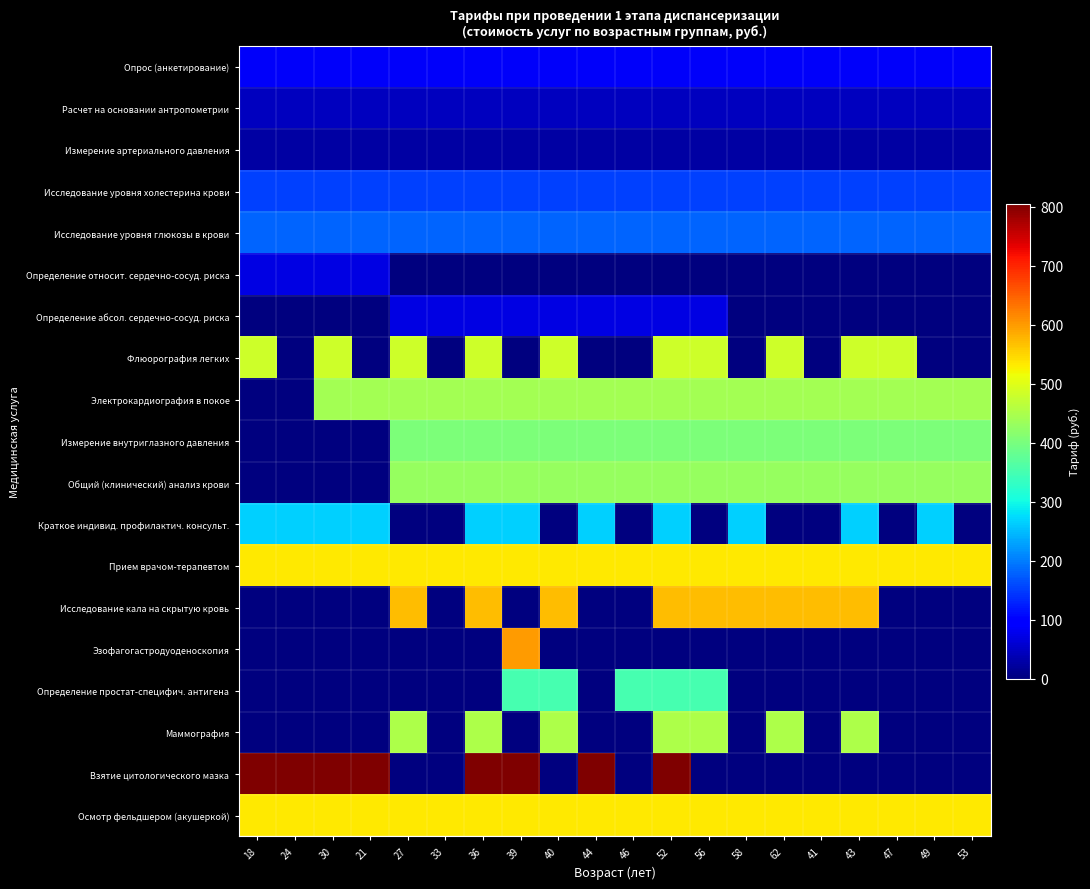

Reading left to right, list all the values displayed in this chart.

Опрос (анкетирование): 18=85.8	24=85.8	30=85.8	21=85.8	27=85.8	33=85.8	36=85.8	39=85.8	40=85.8	44=85.8	46=85.8	52=85.8	56=85.8	58=85.8	62=85.8	41=85.8	43=85.8	47=85.8	49=85.8	53=85.8
Расчет на основании антропометрии: 18=44.2	24=44.2	30=44.2	21=44.2	27=44.2	33=44.2	36=44.2	39=44.2	40=44.2	44=44.2	46=44.2	52=44.2	56=44.2	58=44.2	62=44.2	41=44.2	43=44.2	47=44.2	49=44.2	53=44.2
Измерение артериального давления: 18=26.6	24=26.6	30=26.6	21=26.6	27=26.6	33=26.6	36=26.6	39=26.6	40=26.6	44=26.6	46=26.6	52=26.6	56=26.6	58=26.6	62=26.6	41=26.6	43=26.6	47=26.6	49=26.6	53=26.6
Исследование уровня холестерина крови: 18=152.6	24=152.6	30=152.6	21=152.6	27=152.6	33=152.6	36=152.6	39=152.6	40=152.6	44=152.6	46=152.6	52=152.6	56=152.6	58=152.6	62=152.6	41=152.6	43=152.6	47=152.6	49=152.6	53=152.6
Исследование уровня глюкозы в крови: 18=179.5	24=179.5	30=179.5	21=179.5	27=179.5	33=179.5	36=179.5	39=179.5	40=179.5	44=179.5	46=179.5	52=179.5	56=179.5	58=179.5	62=179.5	41=179.5	43=179.5	47=179.5	49=179.5	53=179.5
Определение относит. сердечно-сосуд. риска: 18=69.7	24=69.7	30=69.7	21=69.7	27=0.0	33=0.0	36=0.0	39=0.0	40=0.0	44=0.0	46=0.0	52=0.0	56=0.0	58=0.0	62=0.0	41=0.0	43=0.0	47=0.0	49=0.0	53=0.0
Определение абсол. сердечно-сосуд. риска: 18=0.0	24=0.0	30=0.0	21=0.0	27=69.7	33=69.7	36=69.7	39=69.7	40=69.7	44=69.7	46=69.7	52=69.7	56=69.7	58=0.0	62=0.0	41=0.0	43=0.0	47=0.0	49=0.0	53=0.0
Флюорография легких: 18=482.8	24=0.0	30=482.8	21=0.0	27=482.8	33=0.0	36=482.8	39=0.0	40=482.8	44=0.0	46=0.0	52=482.8	56=482.8	58=0.0	62=482.8	41=0.0	43=482.8	47=482.8	49=0.0	53=0.0
Электрокардиография в покое: 18=0.0	24=0.0	30=443.3	21=443.3	27=443.3	33=443.3	36=443.3	39=443.3	40=443.3	44=443.3	46=443.3	52=443.3	56=443.3	58=443.3	62=443.3	41=443.3	43=443.3	47=443.3	49=443.3	53=443.3
Измерение внутриглазного давления: 18=0.0	24=0.0	30=0.0	21=0.0	27=403.8	33=403.8	36=403.8	39=403.8	40=403.8	44=403.8	46=403.8	52=403.8	56=403.8	58=403.8	62=403.8	41=403.8	43=403.8	47=403.8	49=403.8	53=403.8
Общий (клинический) анализ крови: 18=0.0	24=0.0	30=0.0	21=0.0	27=430.8	33=430.8	36=430.8	39=430.8	40=430.8	44=430.8	46=430.8	52=430.8	56=430.8	58=430.8	62=430.8	41=430.8	43=430.8	47=430.8	49=430.8	53=430.8
Краткое индивид. профилактич. консульт.: 18=267.0	24=267.0	30=267.0	21=267.0	27=0.0	33=0.0	36=267.0	39=267.0	40=0.0	44=267.0	46=0.0	52=267.0	56=0.0	58=267.0	62=0.0	41=0.0	43=267.0	47=0.0	49=267.0	53=0.0
Прием врачом-терапевтом: 18=534.0	24=534.0	30=534.0	21=534.0	27=534.0	33=534.0	36=534.0	39=534.0	40=534.0	44=534.0	46=534.0	52=534.0	56=534.0	58=534.0	62=534.0	41=534.0	43=534.0	47=534.0	49=534.0	53=534.0
Исследование кала на скрытую кровь: 18=0.0	24=0.0	30=0.0	21=0.0	27=570.0	33=0.0	36=570.0	39=0.0	40=570.0	44=0.0	46=0.0	52=570.0	56=570.0	58=570.0	62=570.0	41=570.0	43=570.0	47=0.0	49=0.0	53=0.0
Эзофагогастродуоденоскопия: 18=0.0	24=0.0	30=0.0	21=0.0	27=0.0	33=0.0	36=0.0	39=600.0	40=0.0	44=0.0	46=0.0	52=0.0	56=0.0	58=0.0	62=0.0	41=0.0	43=0.0	47=0.0	49=0.0	53=0.0
Определение простат-специфич. антигена: 18=0.0	24=0.0	30=0.0	21=0.0	27=0.0	33=0.0	36=0.0	39=350.0	40=350.0	44=0.0	46=350.0	52=350.0	56=350.0	58=0.0	62=0.0	41=0.0	43=0.0	47=0.0	49=0.0	53=0.0
Маммография: 18=0.0	24=0.0	30=0.0	21=0.0	27=451.0	33=0.0	36=451.0	39=0.0	40=451.0	44=0.0	46=0.0	52=451.0	56=451.0	58=0.0	62=451.0	41=0.0	43=451.0	47=0.0	49=0.0	53=0.0
Взятие цитологического мазка: 18=805.0	24=805.0	30=805.0	21=805.0	27=0.0	33=0.0	36=805.0	39=805.0	40=0.0	44=805.0	46=0.0	52=805.0	56=0.0	58=0.0	62=0.0	41=0.0	43=0.0	47=0.0	49=0.0	53=0.0
Осмотр фельдшером (акушеркой): 18=534.0	24=534.0	30=534.0	21=534.0	27=534.0	33=534.0	36=534.0	39=534.0	40=534.0	44=534.0	46=534.0	52=534.0	56=534.0	58=534.0	62=534.0	41=534.0	43=534.0	47=534.0	49=534.0	53=534.0